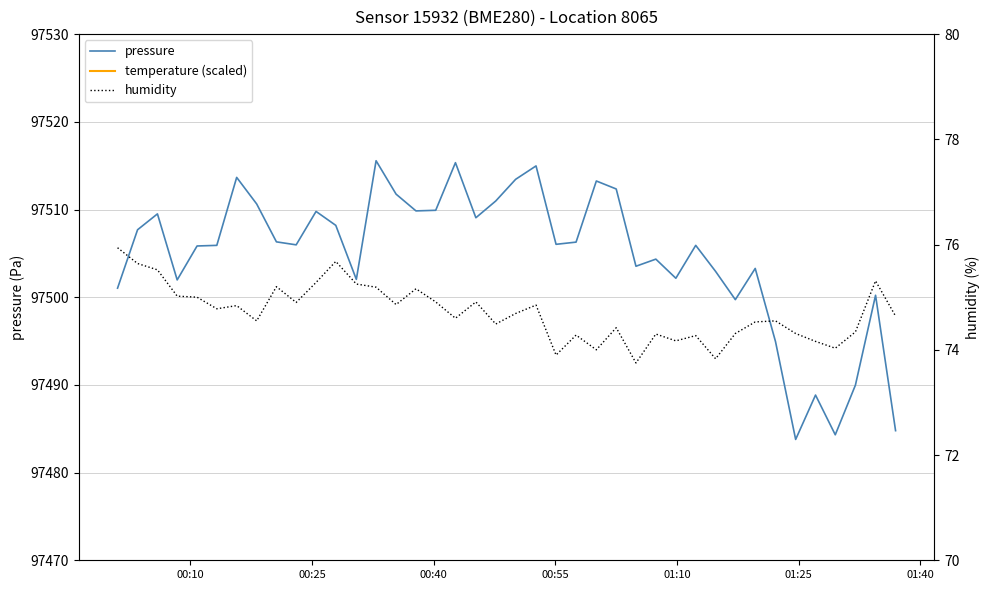

The value of pressure at 30 is 48832.7. True or false?

False